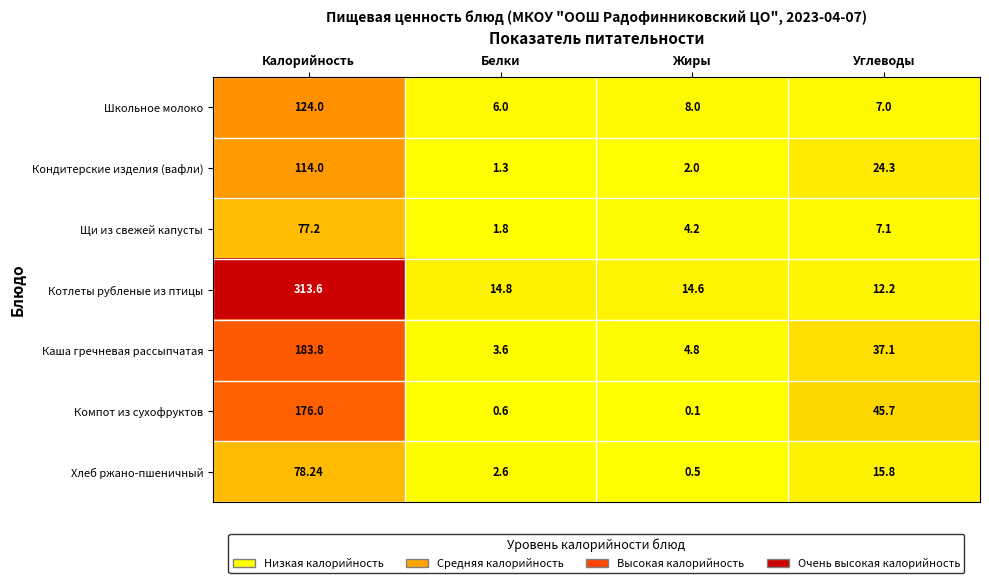

How many data points does each series have?

4